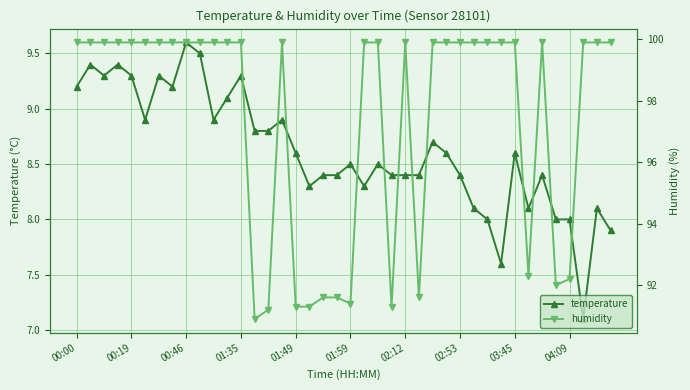

True or false: humidity and temperature intersect in this chart.

False